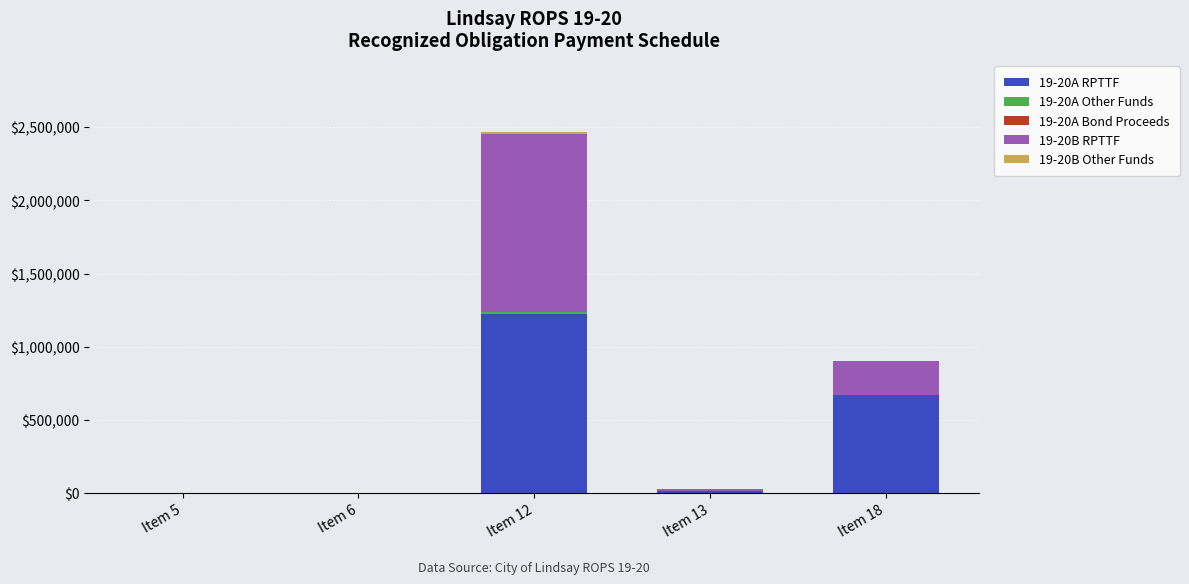

How many series are shown in this chart?

4